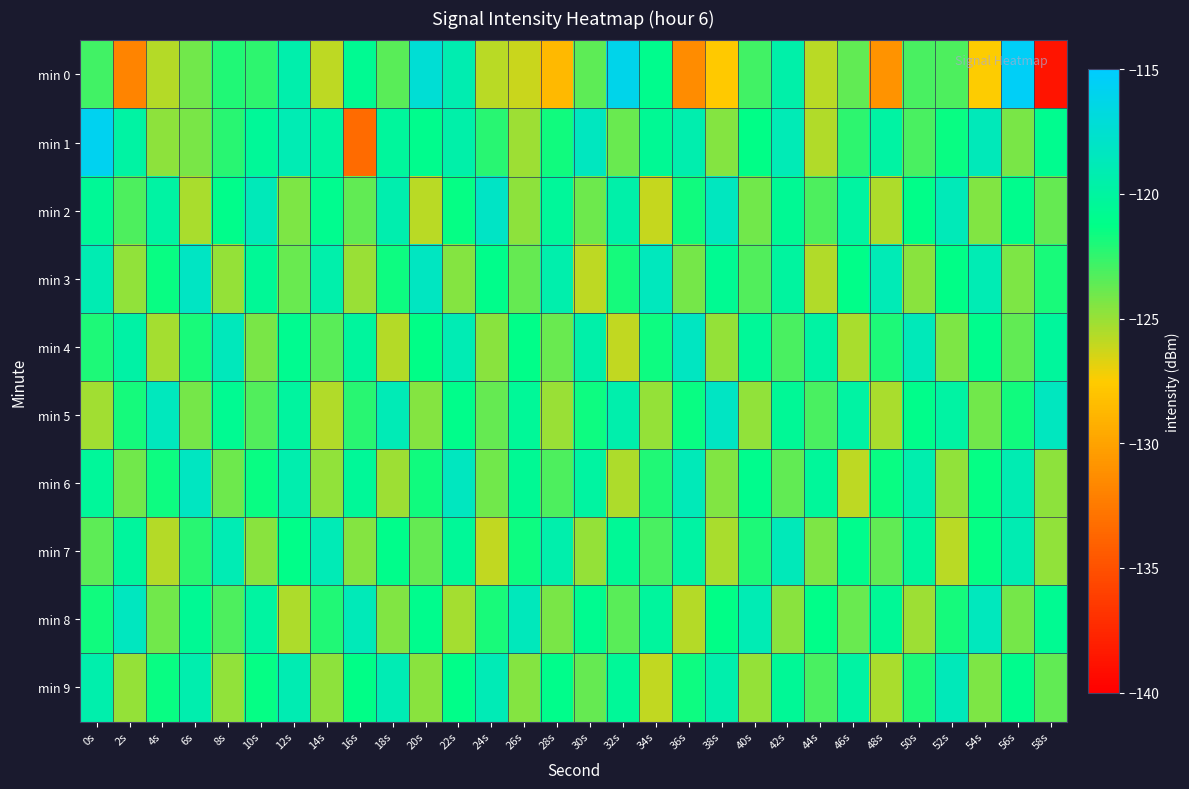

What is the spread (max minus min) of values at 38s?

9.4